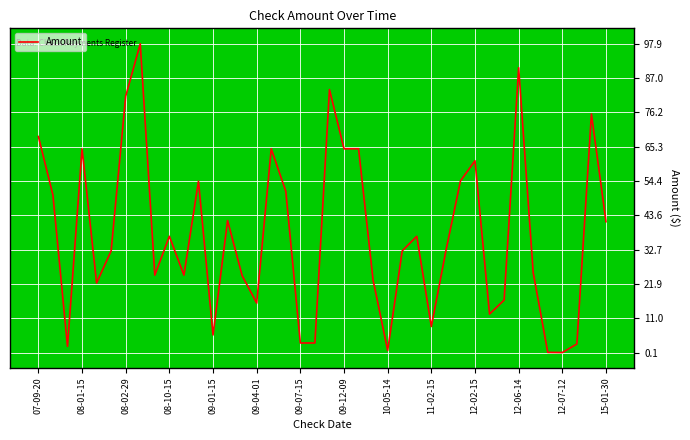

Is this an area chart (filled region under the line)?

No